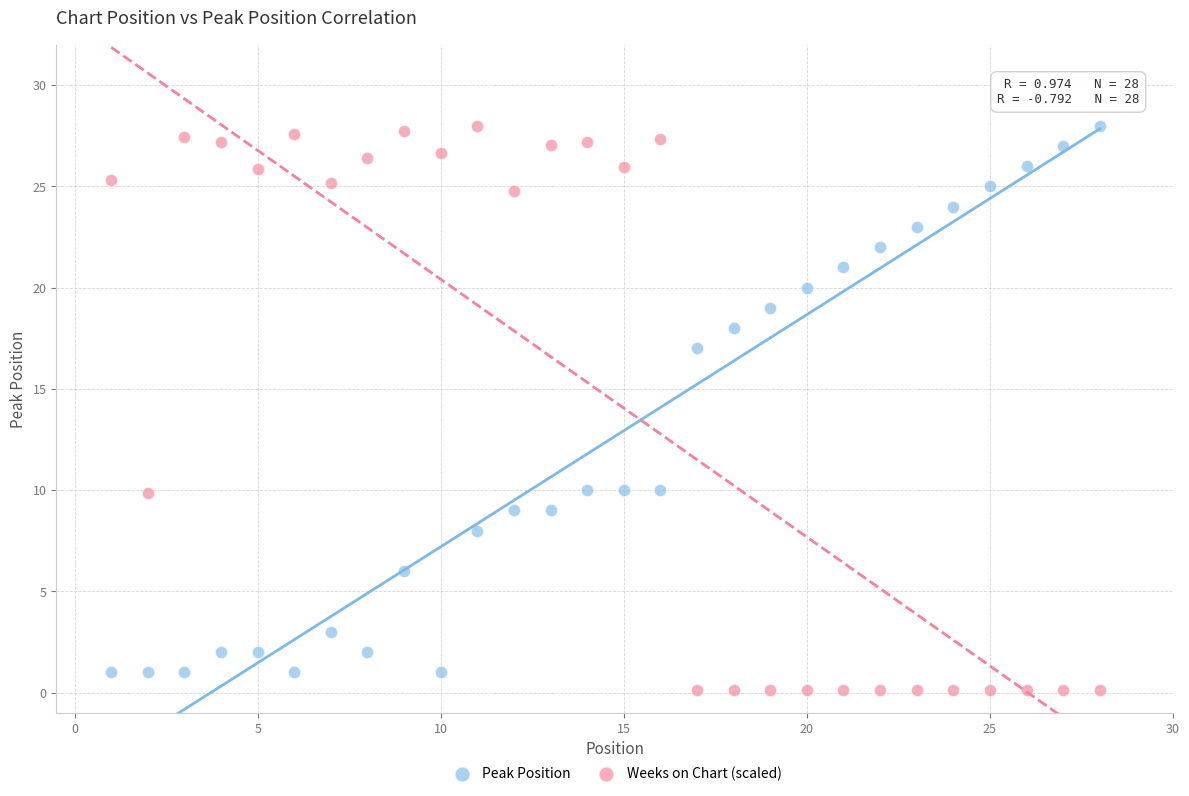

Across all data points, what is the range of Y values (max minus min)?

27.9